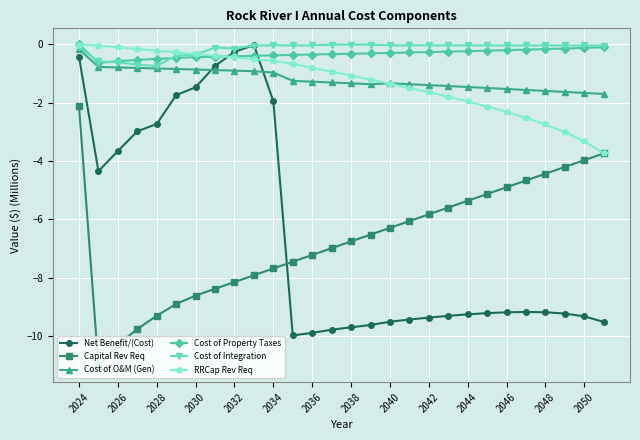

Which series has the largest range (max minus min)?

Net Benefit/(Cost)